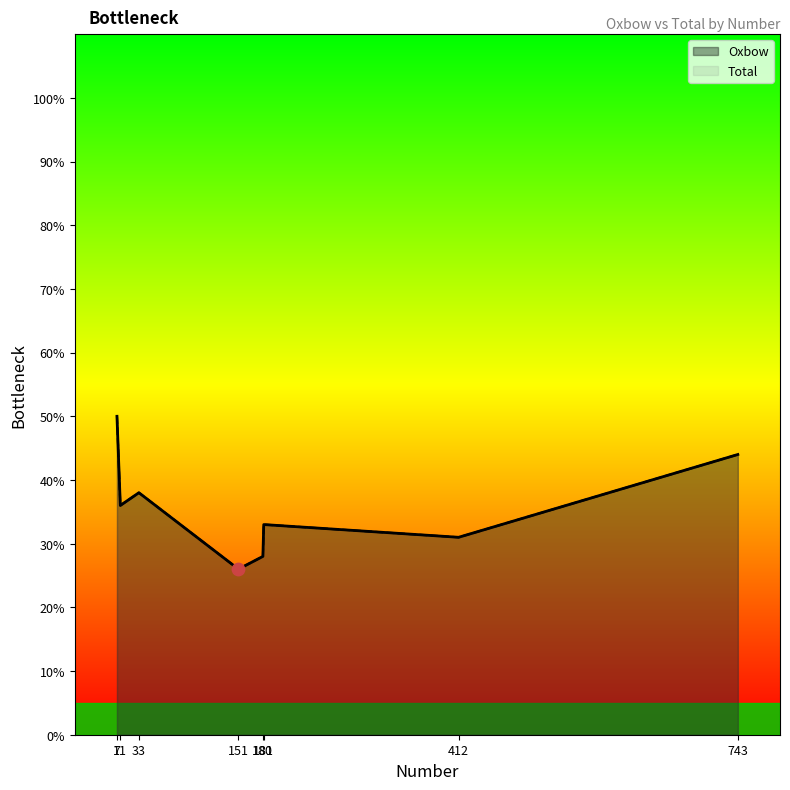

At which category is the sum across all series the highest?

7